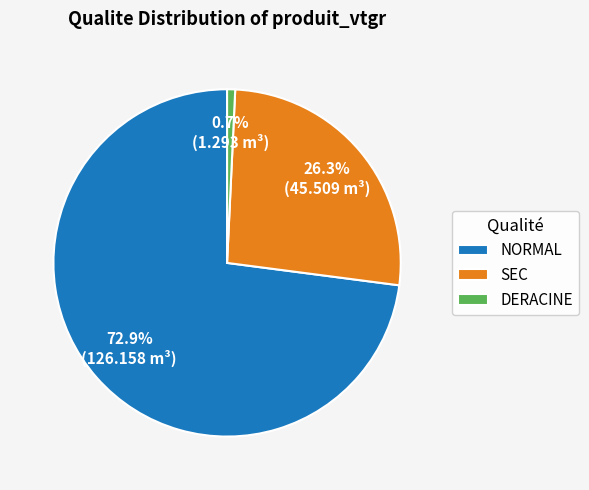

Which category accounts for the majority?

NORMAL